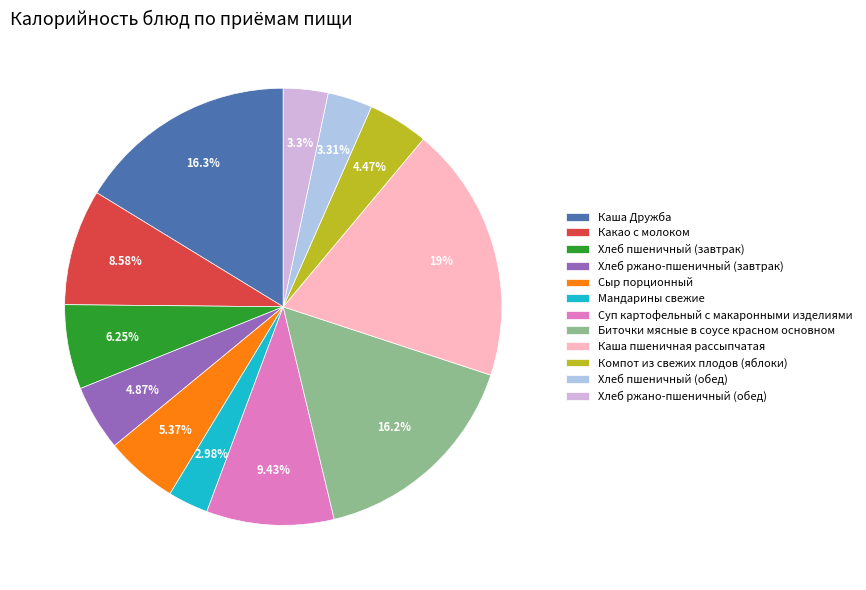

Which category has the biggest portion of the pie?

Каша пшеничная рассыпчатая